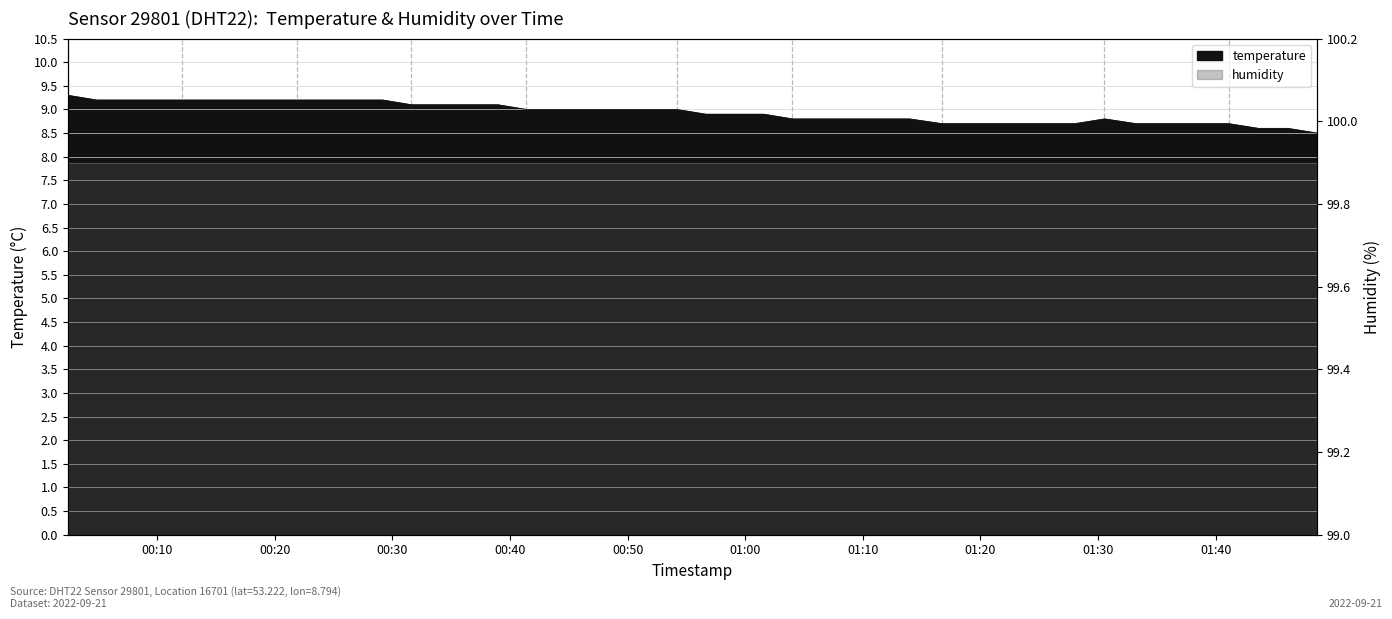

At which label is the value closest to 8?

2022-09-21T01:48:38